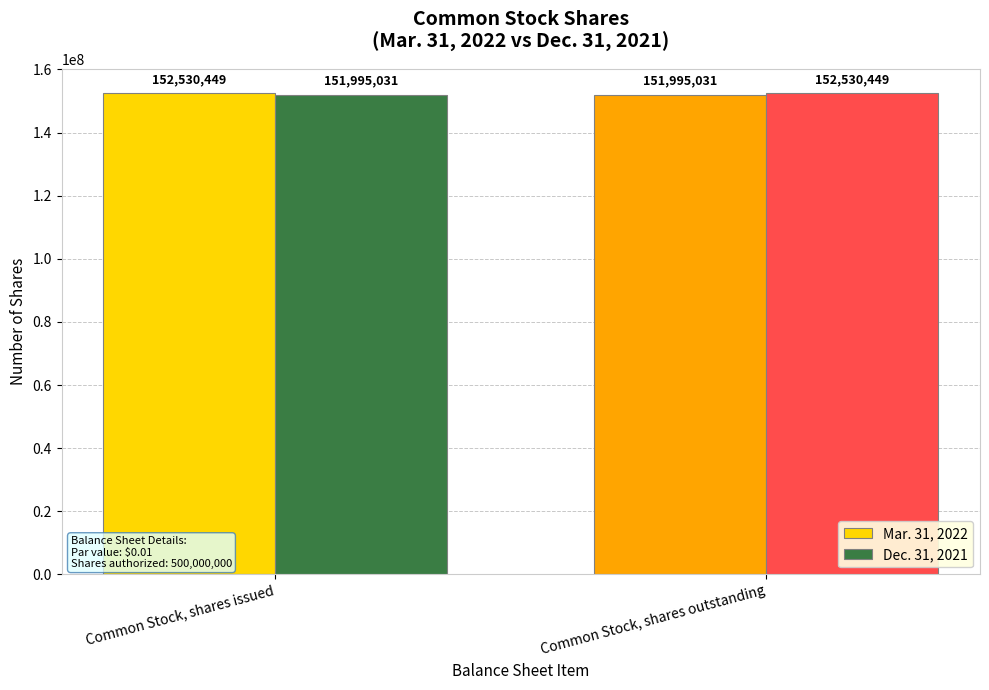

What is the difference between the highest and lowest values at Common Stock, shares outstanding?

535418